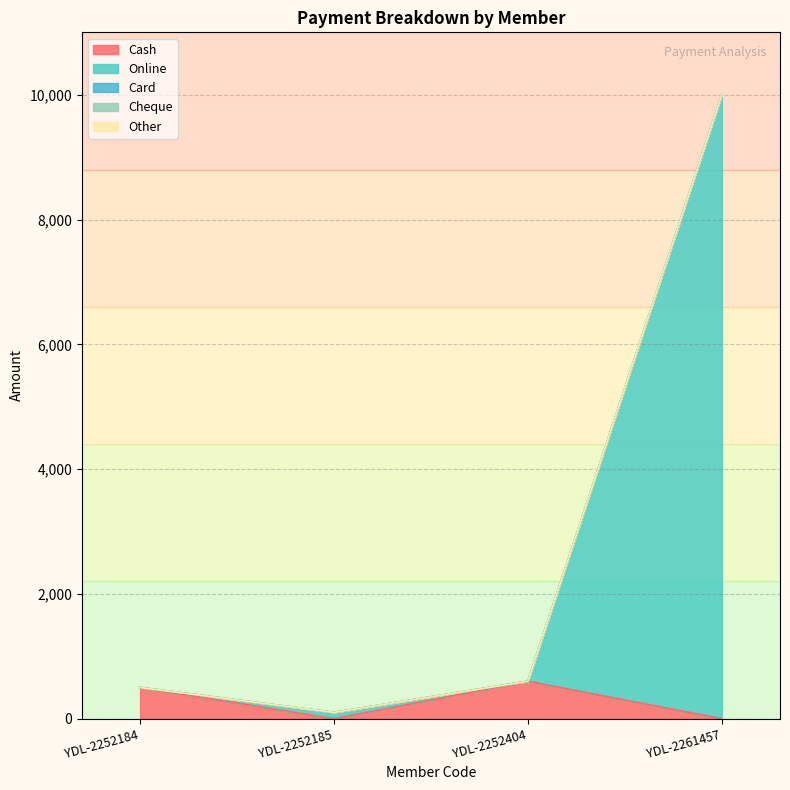

How many interior local peaks does the Online series have?

1